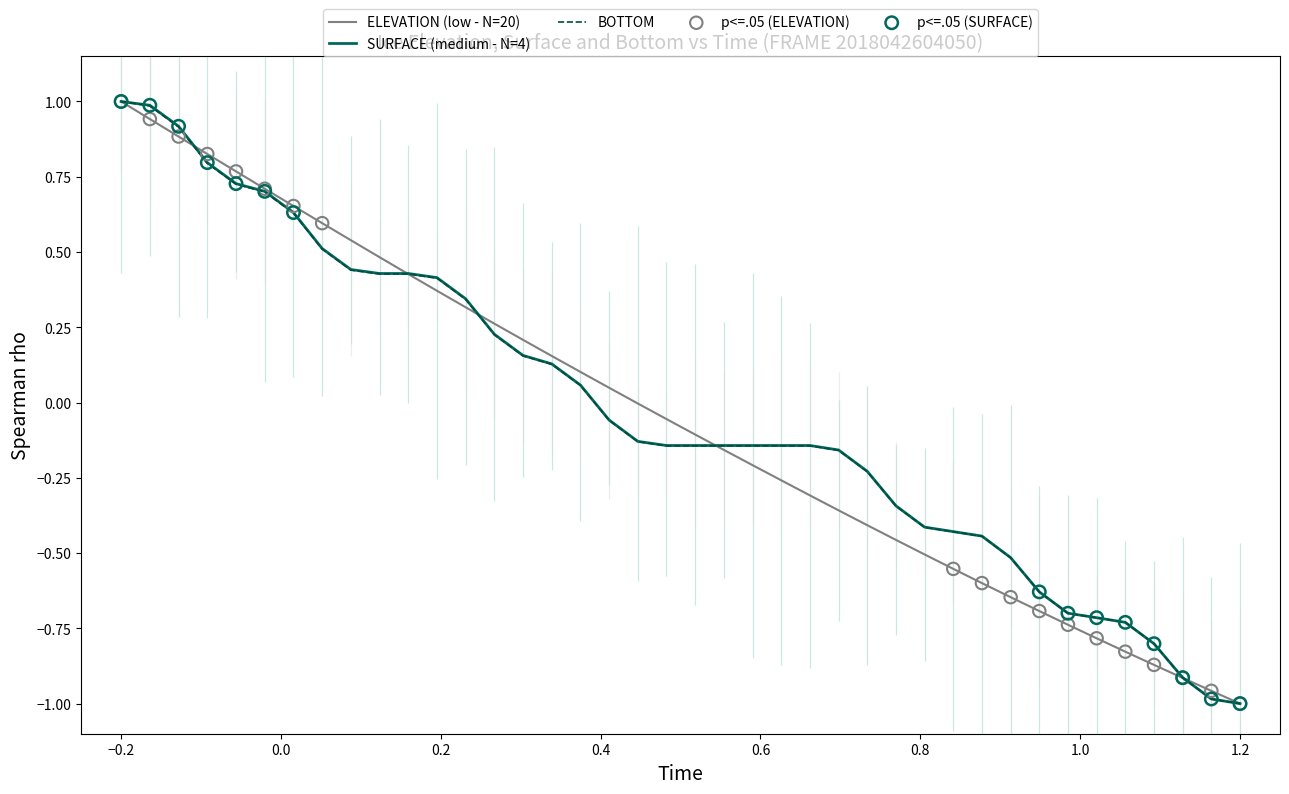

What are all the series names shown in the legend?

ELEVATION, SURFACE, BOTTOM